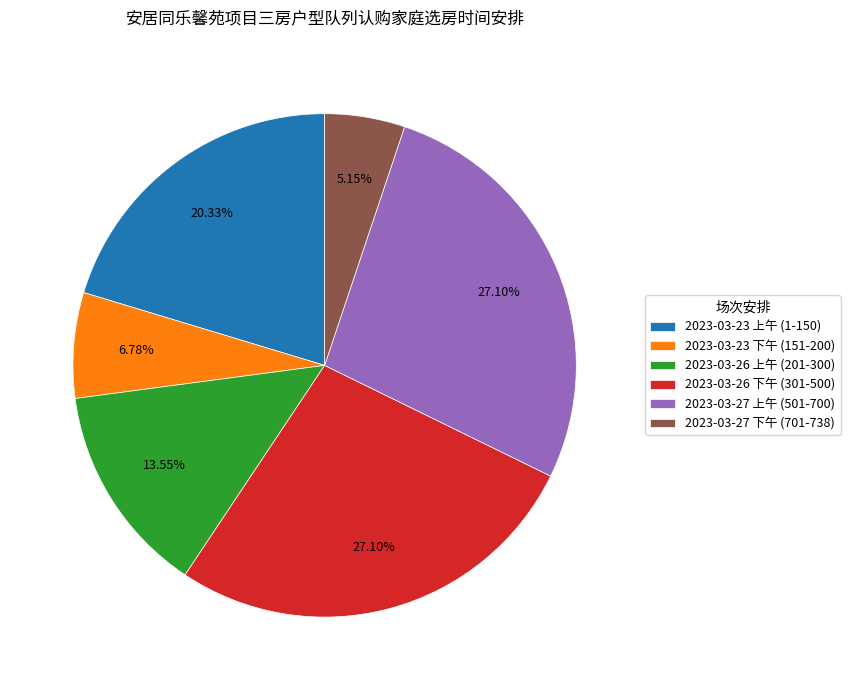

To the nearest percent, what percentage of the pie is 2023-03-26 上午 (201-300)?

14%